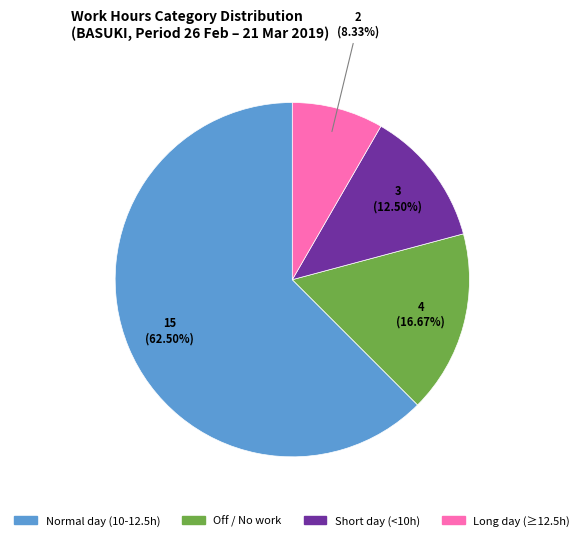

Is there any slice that represents more than half of the pie?

Yes